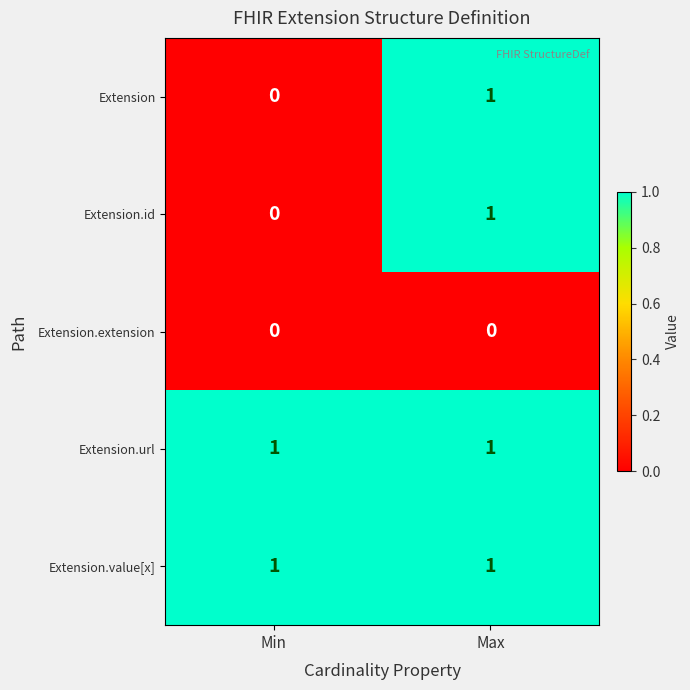

The Extension.extension series shows 0 at Max. True or false?

True